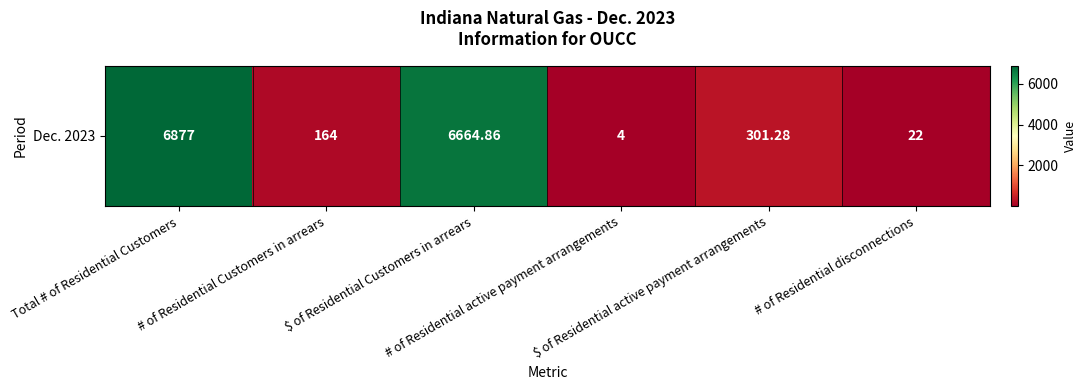

What is the change in value from # of Residential active payment arrangements to # of Residential disconnections?

+18.0